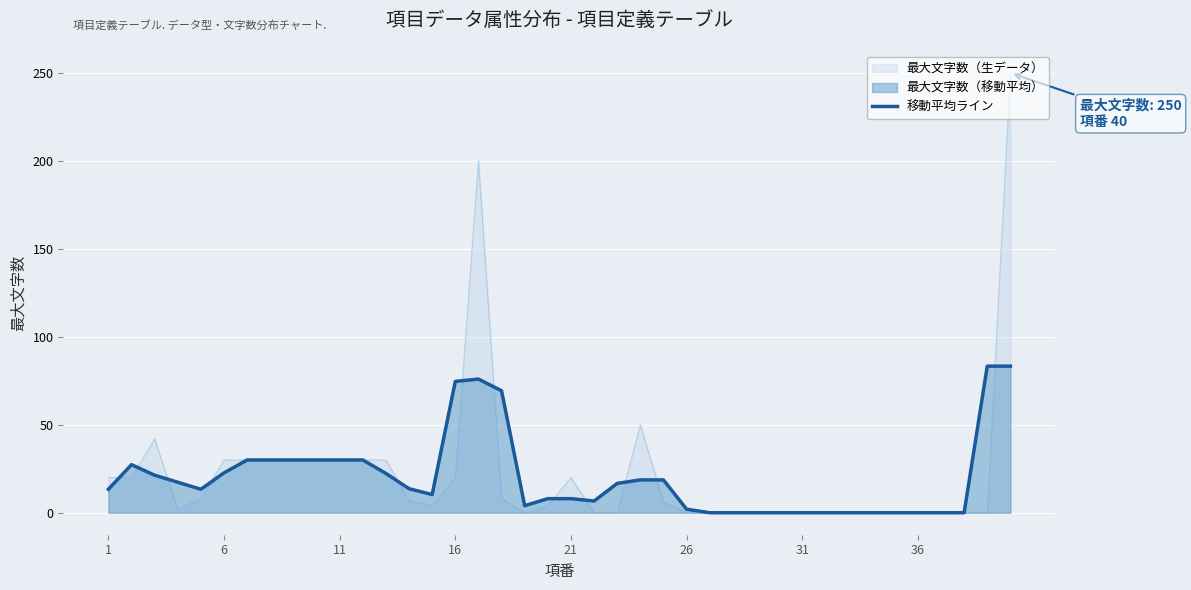

What is the maximum value shown in the chart?

250.0